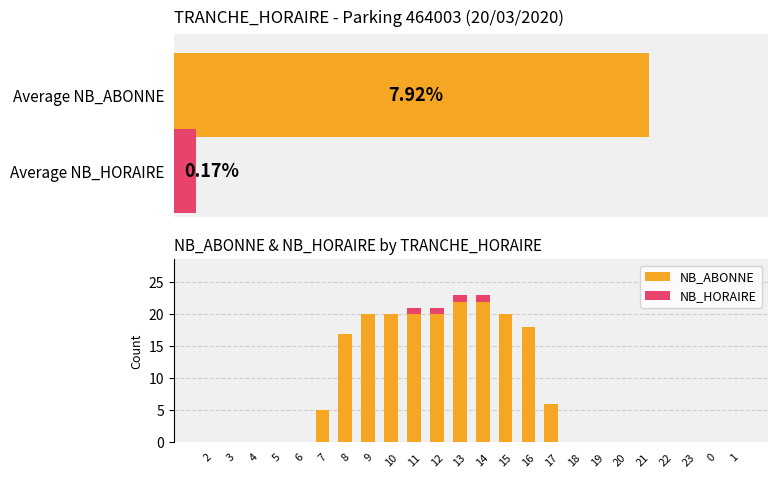

What is the value of the NB_HORAIRE bar at the 13th from the left?

1